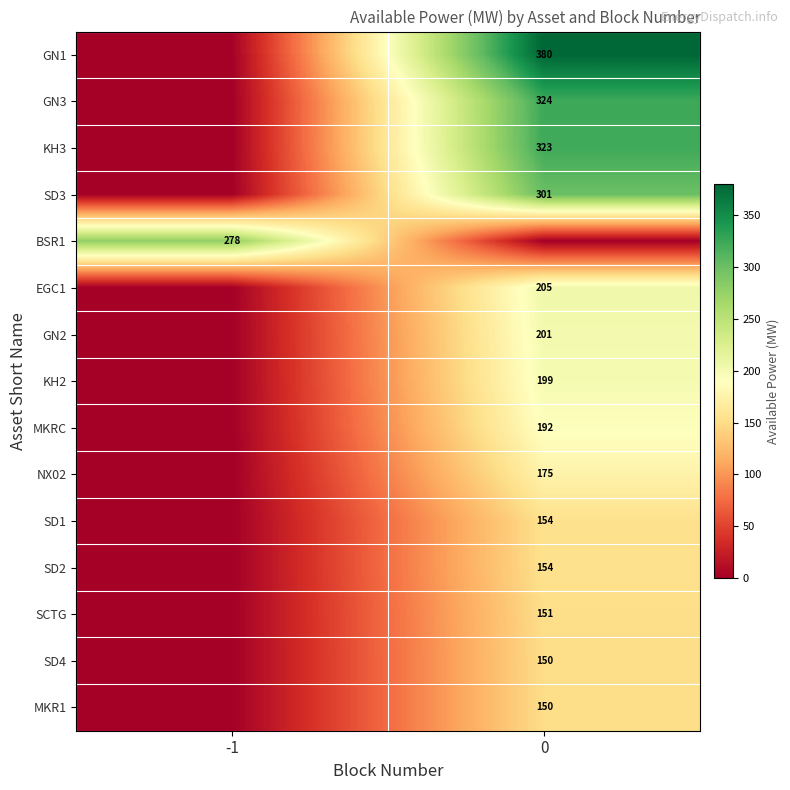

Is it true that GN2 equals 201 at 0?

True